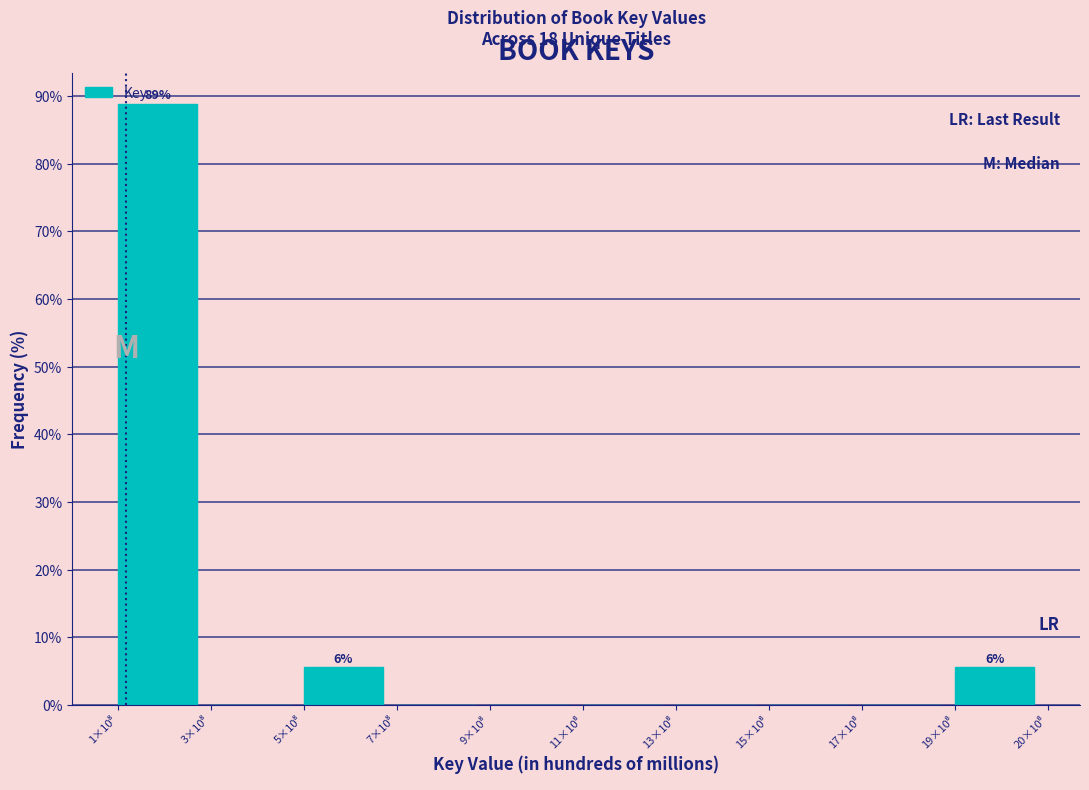

What is the sum of all values?

100.0